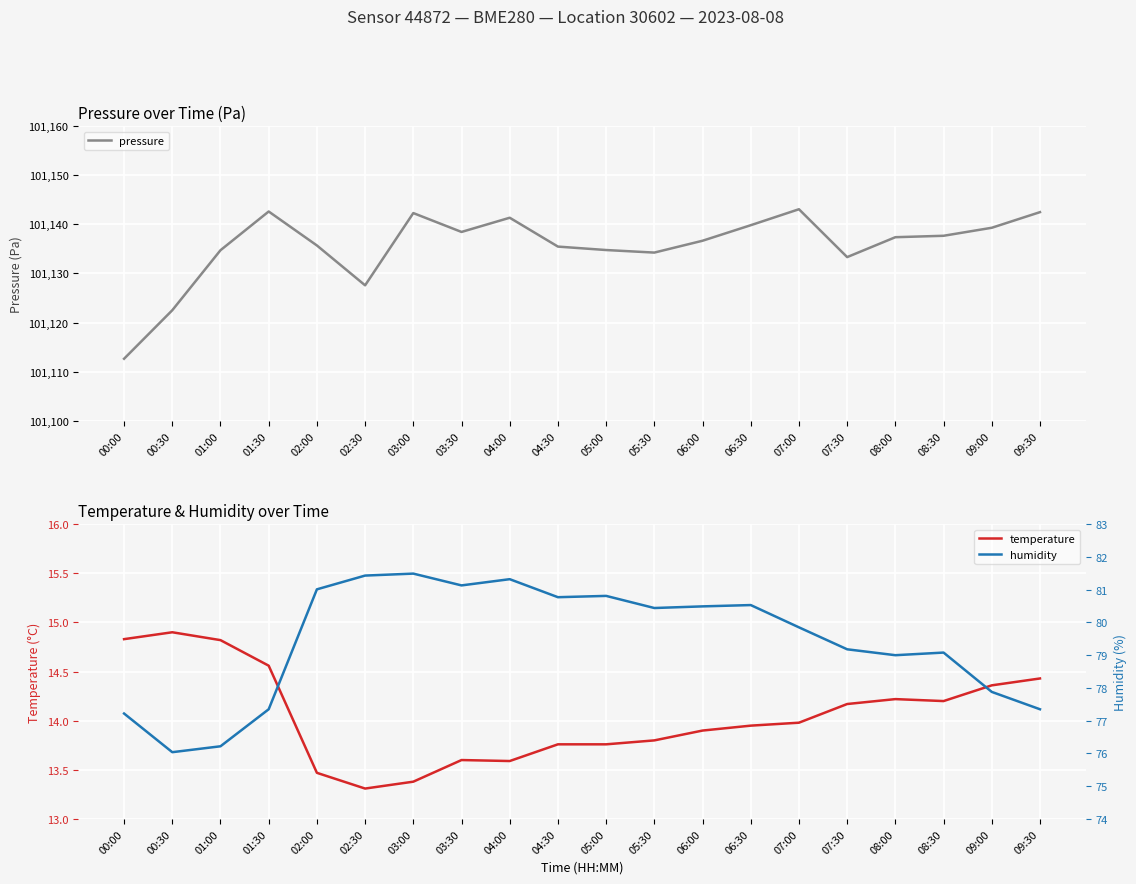

What is the sum of all pressure values?

2022712.1